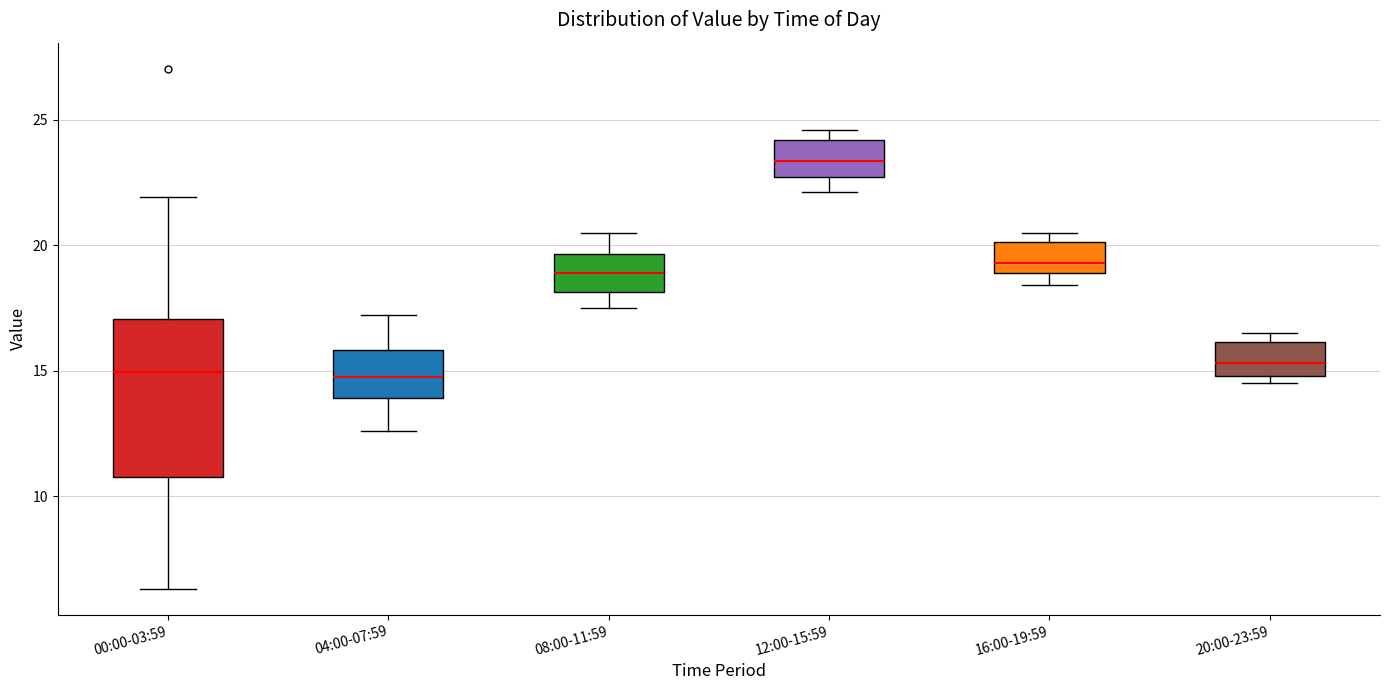

Reading left to right, transcribe this box plot: for each box, give where its median line is, the range the box spans, and where its two whiskers end, as read against the y-axis. The values are not printed on the chart, so give them approximately, as read against the axis.

00:00-03:59: median 15.0, box 11.0 to 17.0, whiskers 6.5 to 22.0
04:00-07:59: median 15.0, box 14.0 to 16.0, whiskers 12.5 to 17.0
08:00-11:59: median 19.0, box 18.0 to 19.5, whiskers 17.5 to 20.5
12:00-15:59: median 23.5, box 22.5 to 24.0, whiskers 22.0 to 24.5
16:00-19:59: median 19.5, box 19.0 to 20.0, whiskers 18.5 to 20.5
20:00-23:59: median 15.5, box 15.0 to 16.0, whiskers 14.5 to 16.5